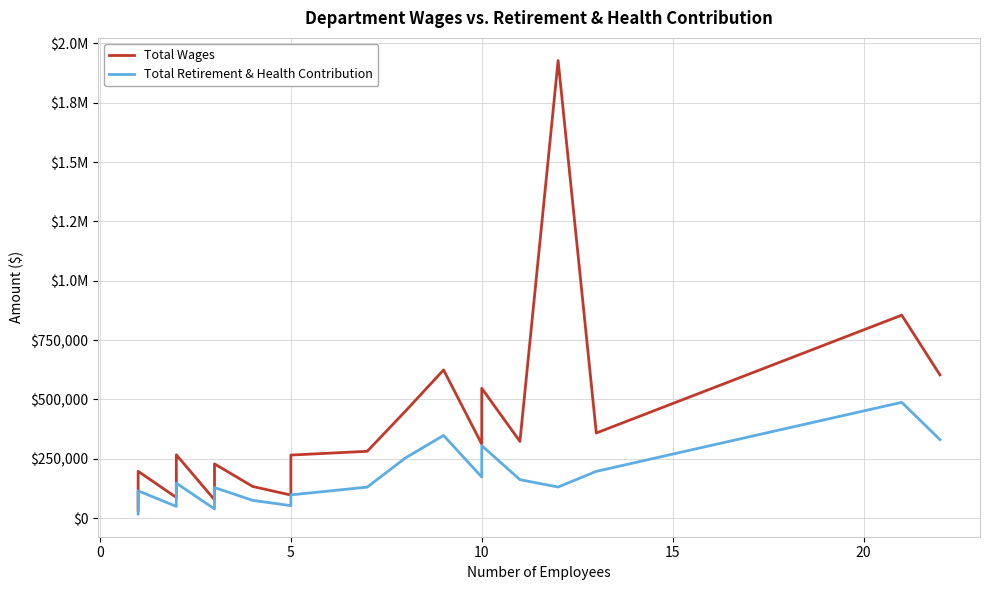

What is the value of the Total Retirement & Health Contribution point at the 20th from the left?

305671